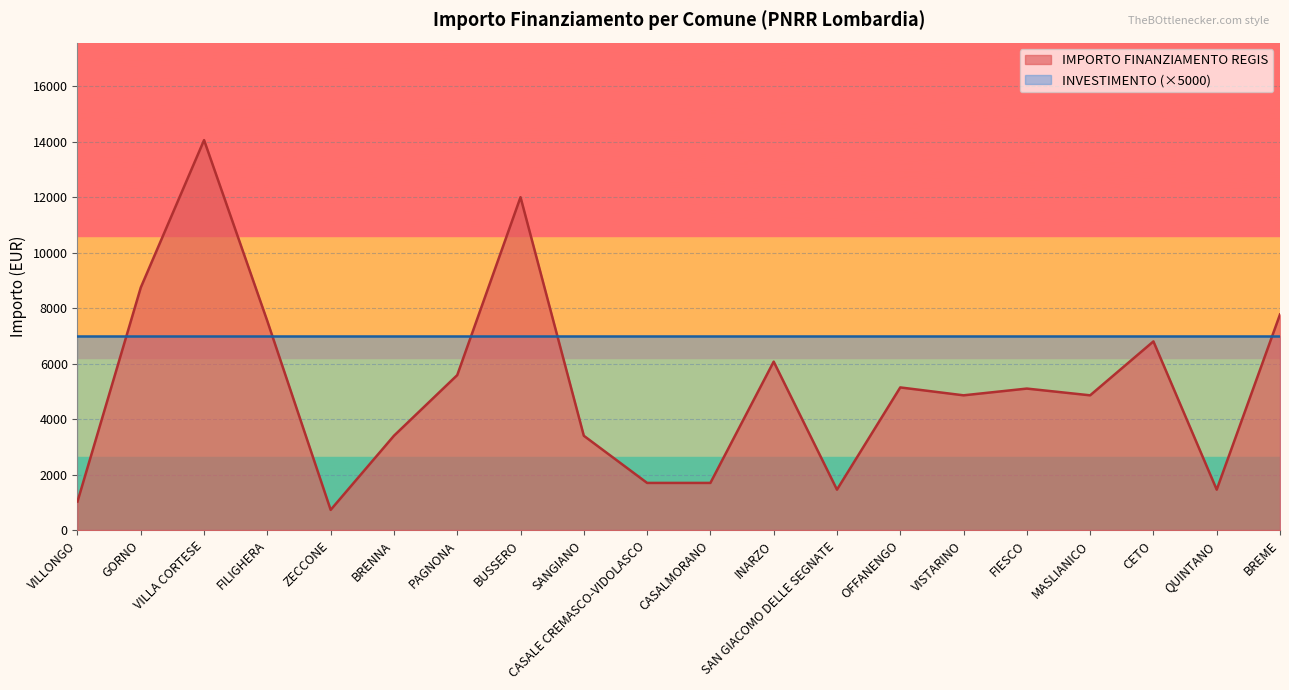

Does the chart display data point markers on the line(s)?

No